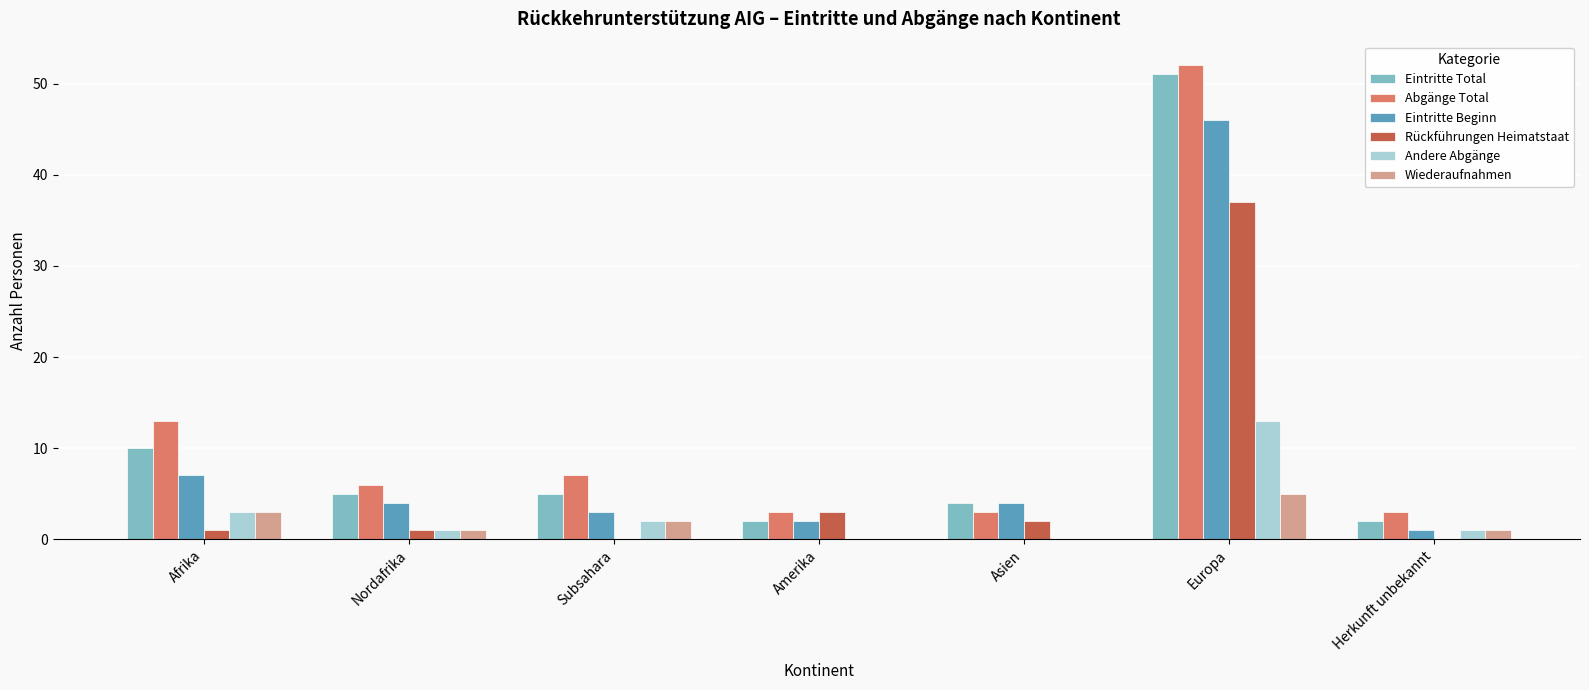

At which label does Abgänge Total reach its peak?

Europa